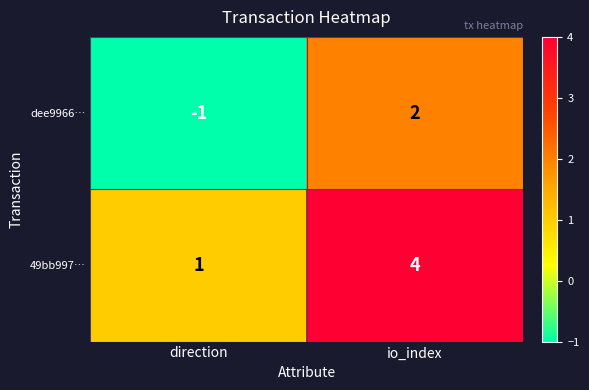

What is the maximum value for 49bb997…?

4